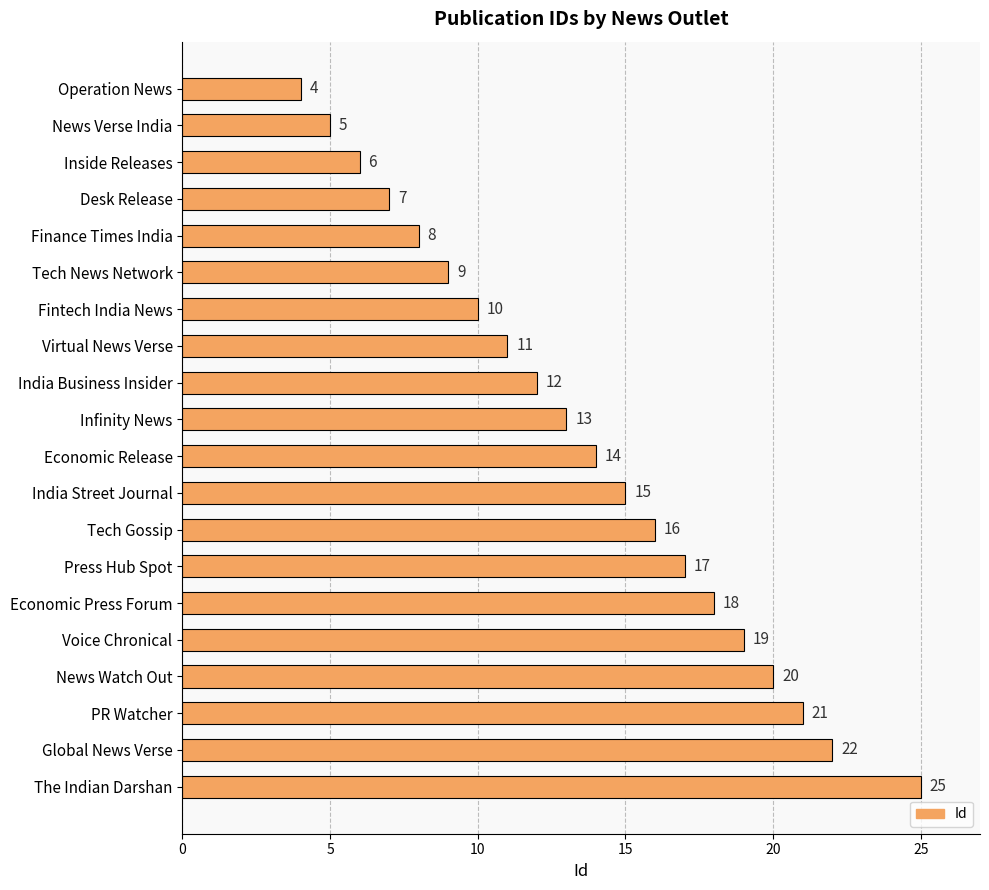

Reading bottom to top, what are all the values shown in this chart?

25	22	21	20	19	18	17	16	15	14	13	12	11	10	9	8	7	6	5	4